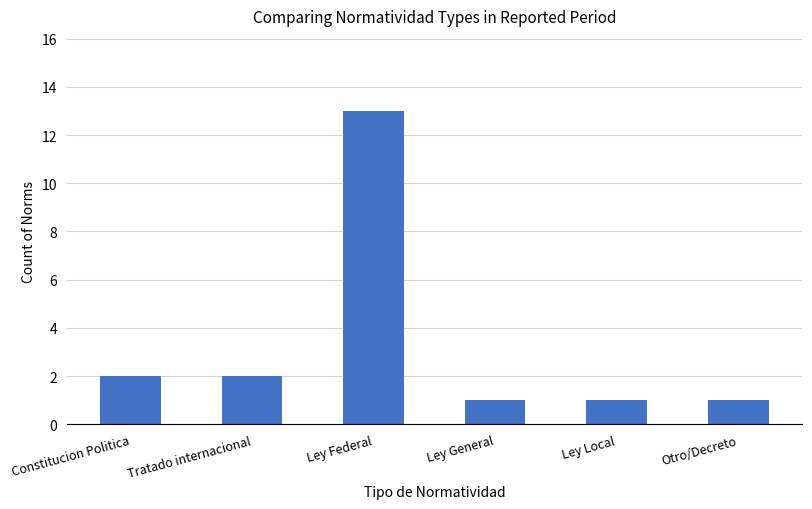

What is the change in value from Ley Federal to Otro/Decreto?

-12